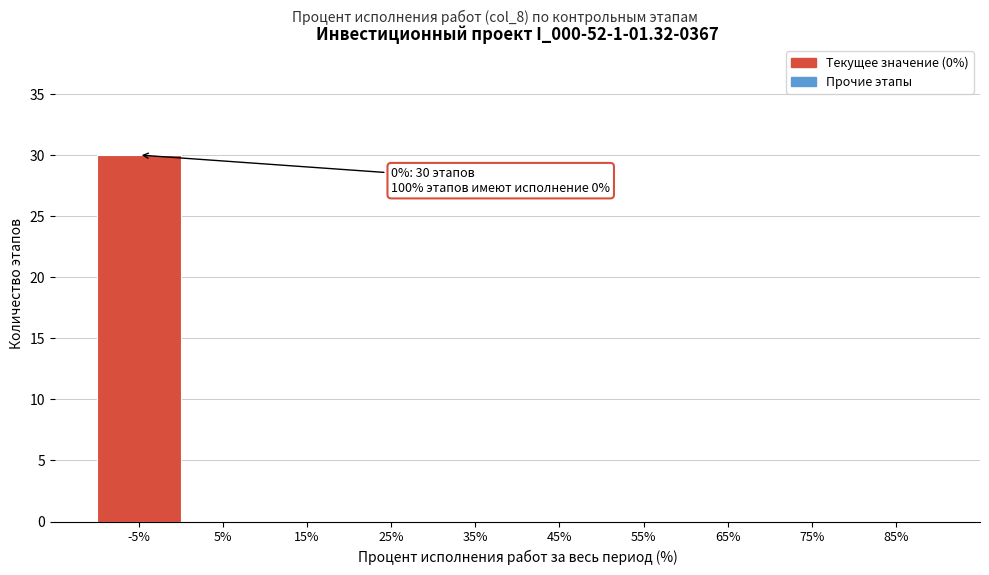

Reading left to right, extract all data points from this chart.

-5%=30	5%=0	15%=0	25%=0	35%=0	45%=0	55%=0	65%=0	75%=0	85%=0